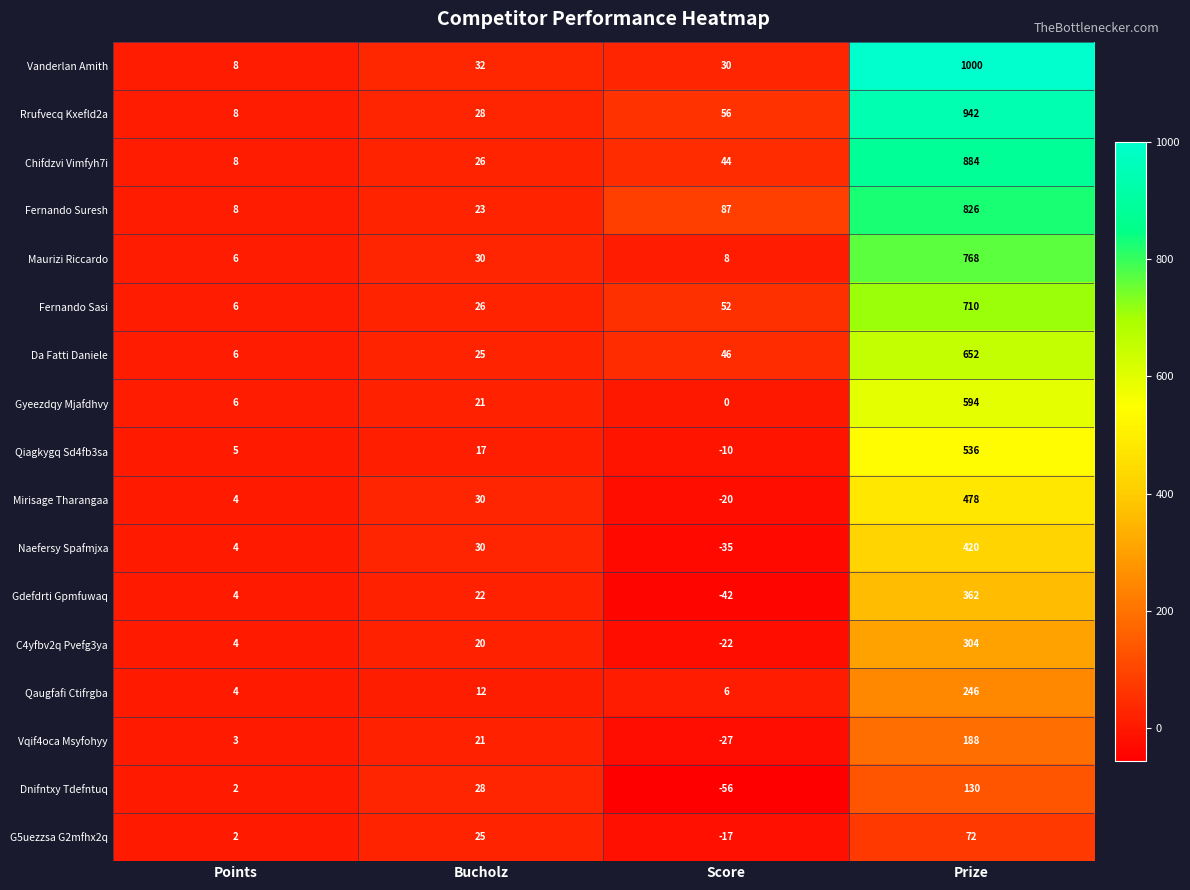

What is the difference between the highest and lowest values at Prize?

928